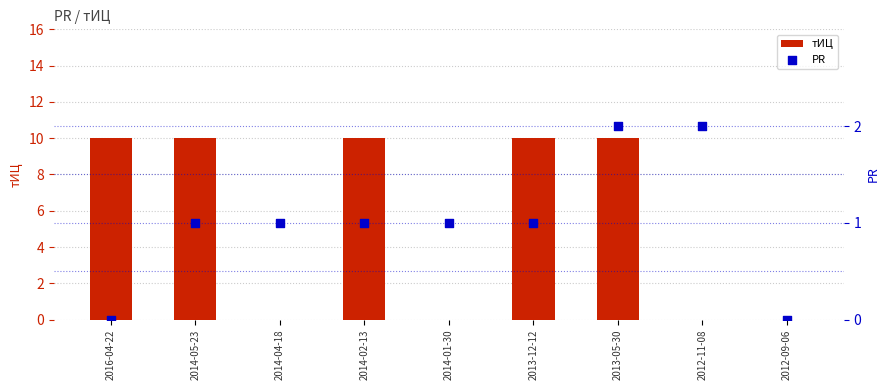

Which series contains the lowest Y value?

тИЦ